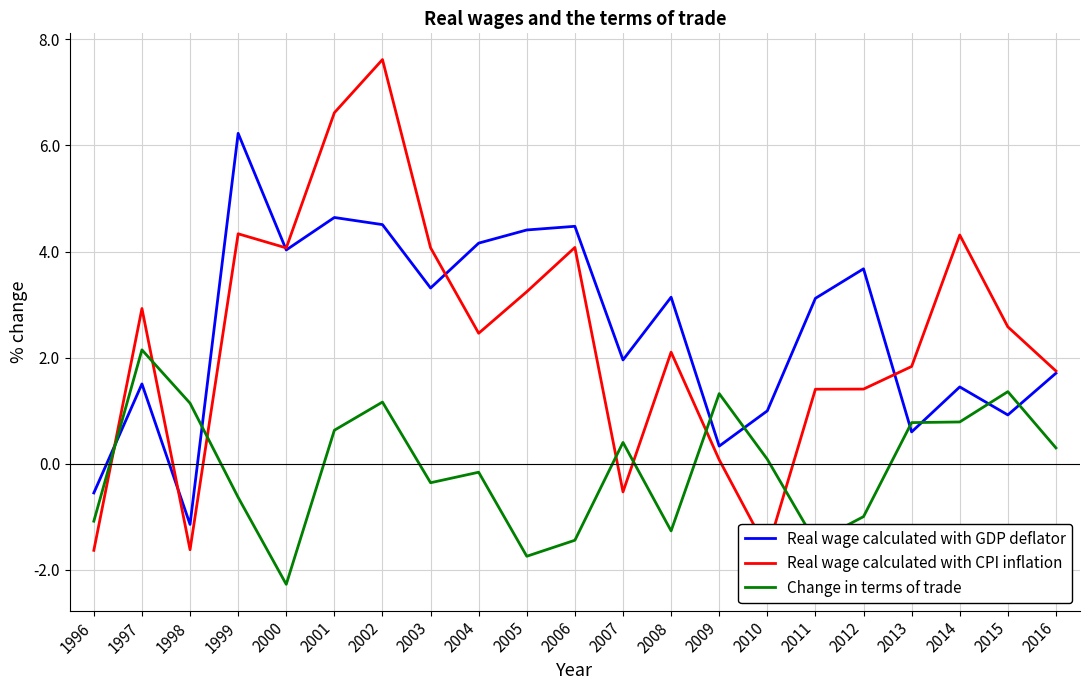

What is the total value across all series at 2003?

7.0